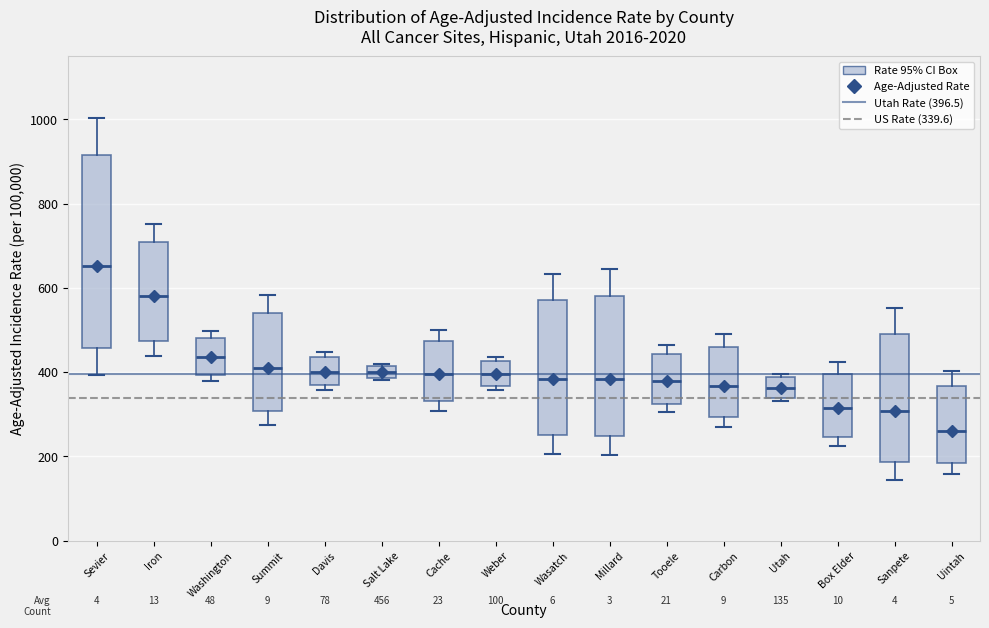

Comparing the boxes themselves (not the whiskers), which one is the tallest?

Sevier